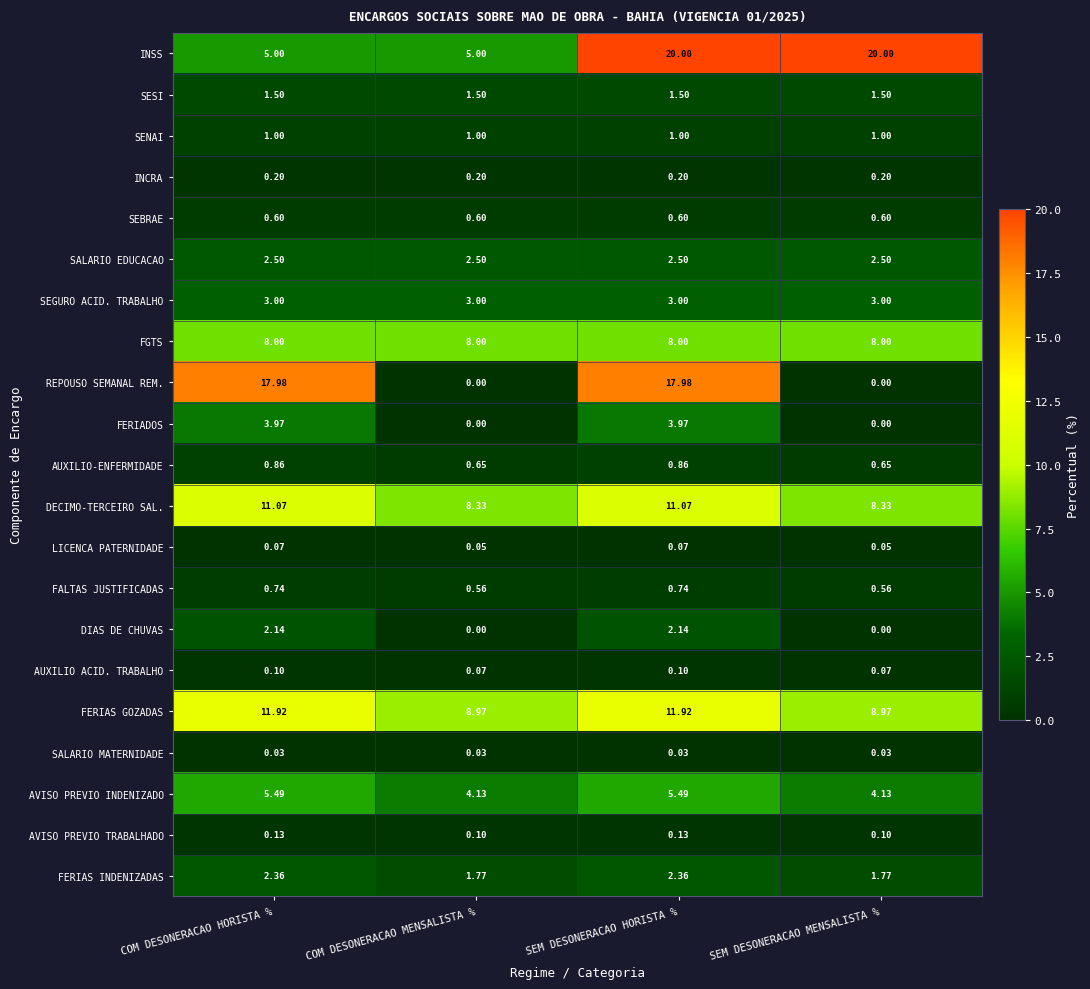

At how many categories does at least one series exceed 15?

3